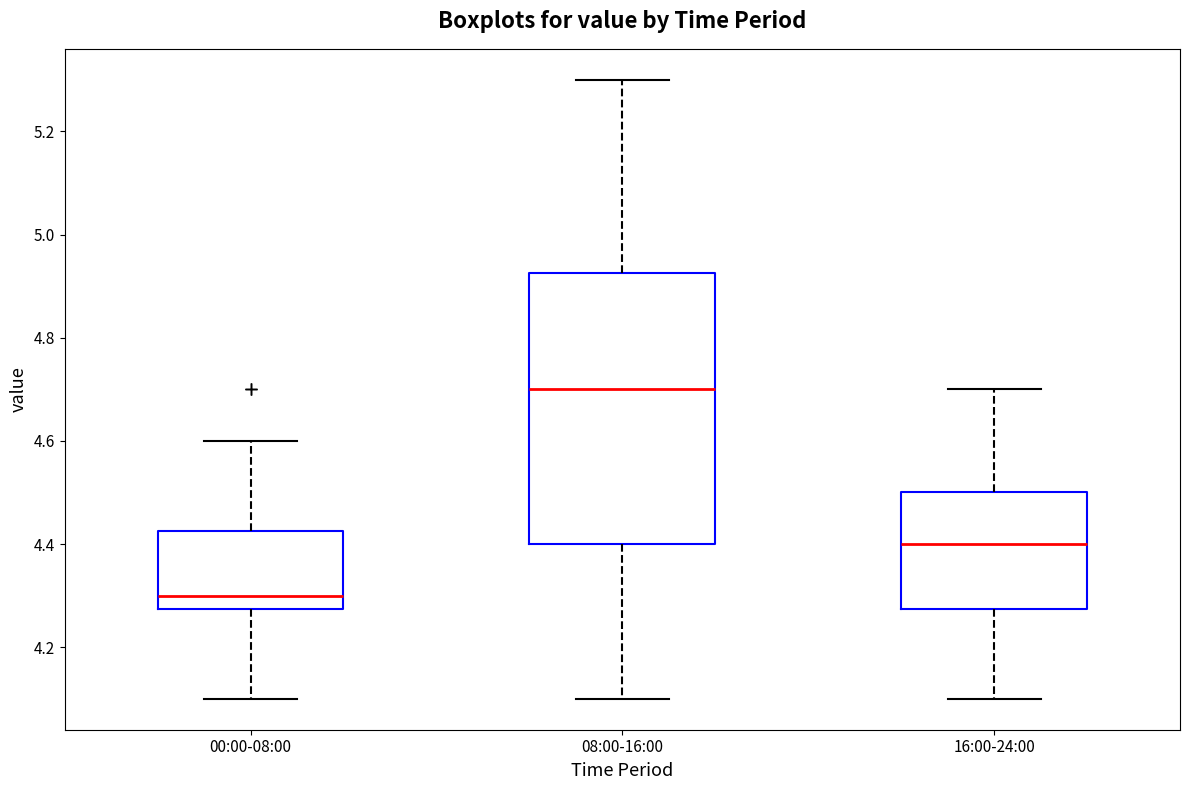

Where does the upper whisker of the box for 16:00-24:00 end on the y-axis? The values are not printed on the chart, so give them approximately, as read against the axis.

4.70